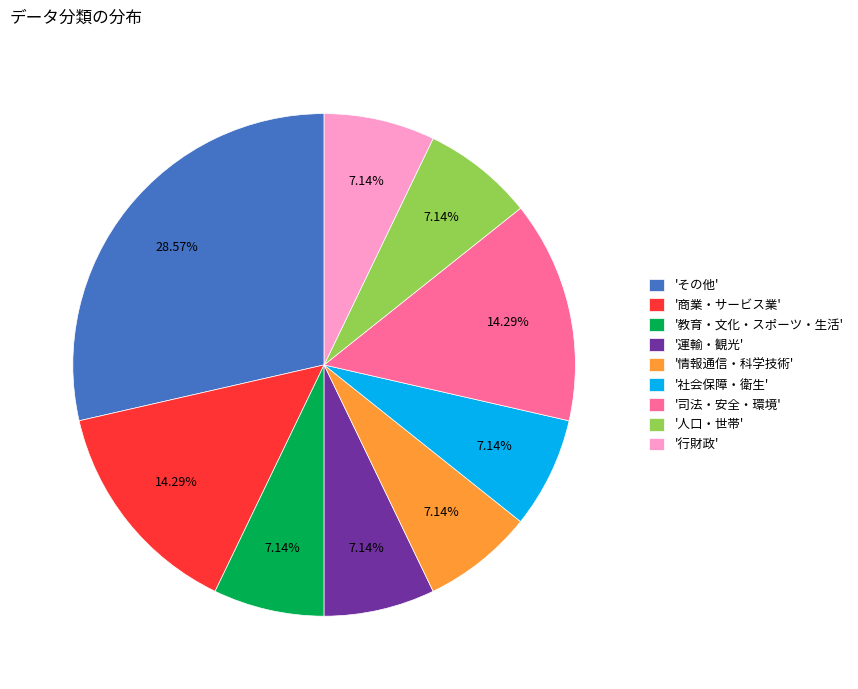

Is there a majority slice in this chart?

No